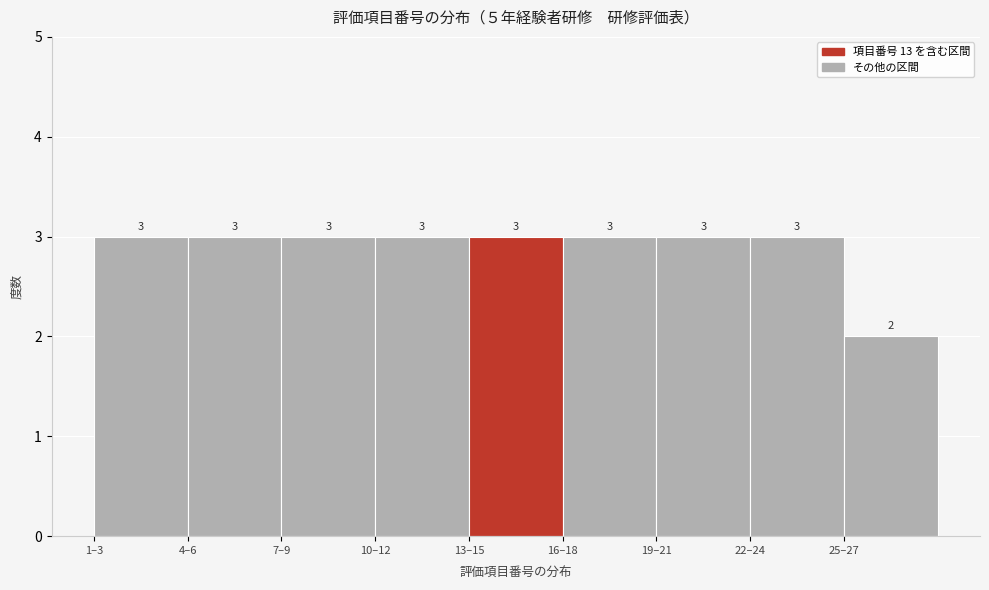

Reading left to right, list all the values displayed in this chart.

3	3	3	3	3	3	3	3	2